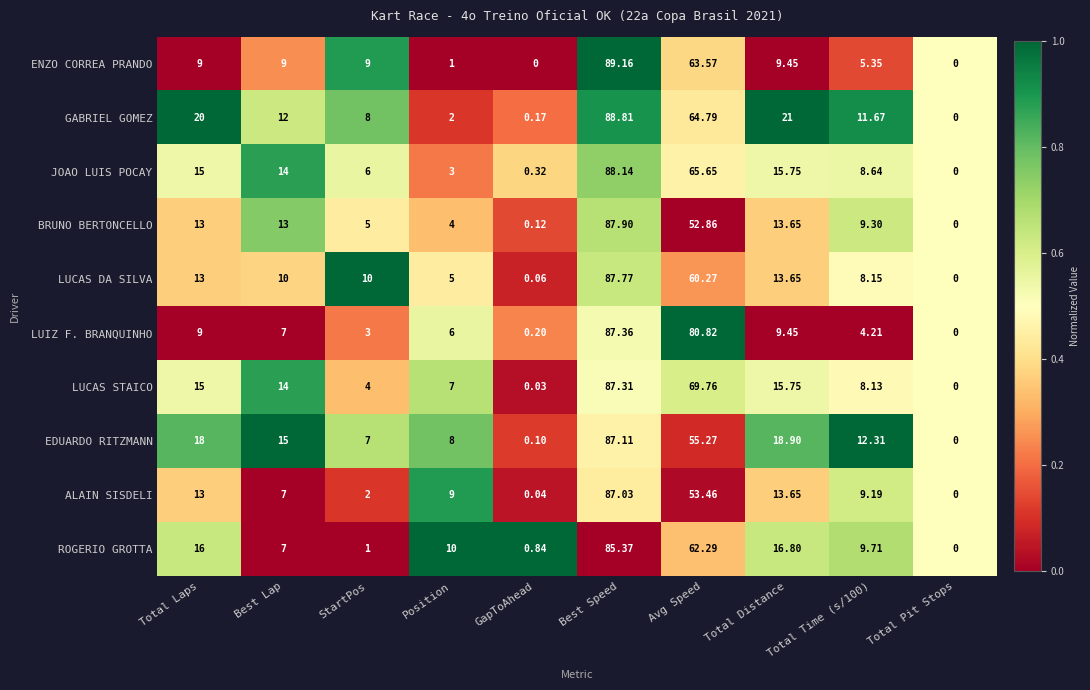

Which series has the widest spread of values?

ENZO CORREA PRANDO